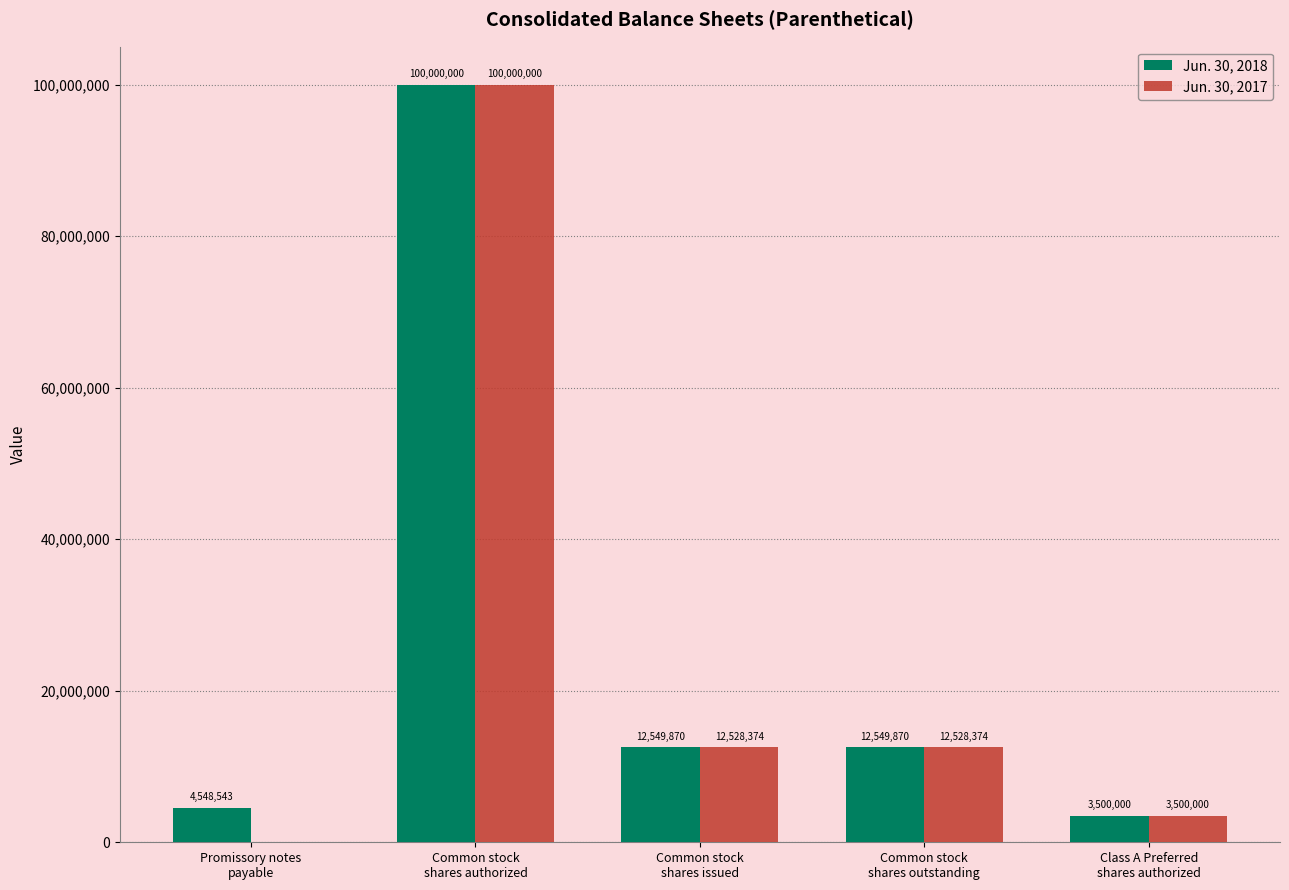

What is the greatest value displayed?

100000000